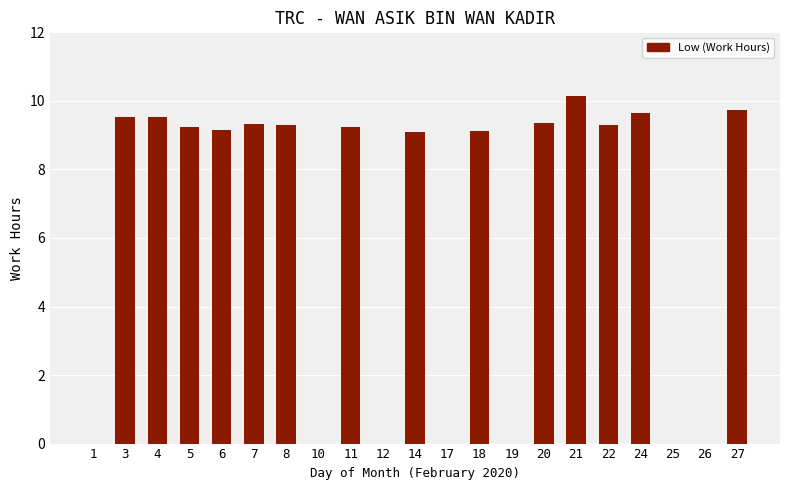

What is the ratio of the value at 14 to the value at 24?

0.9